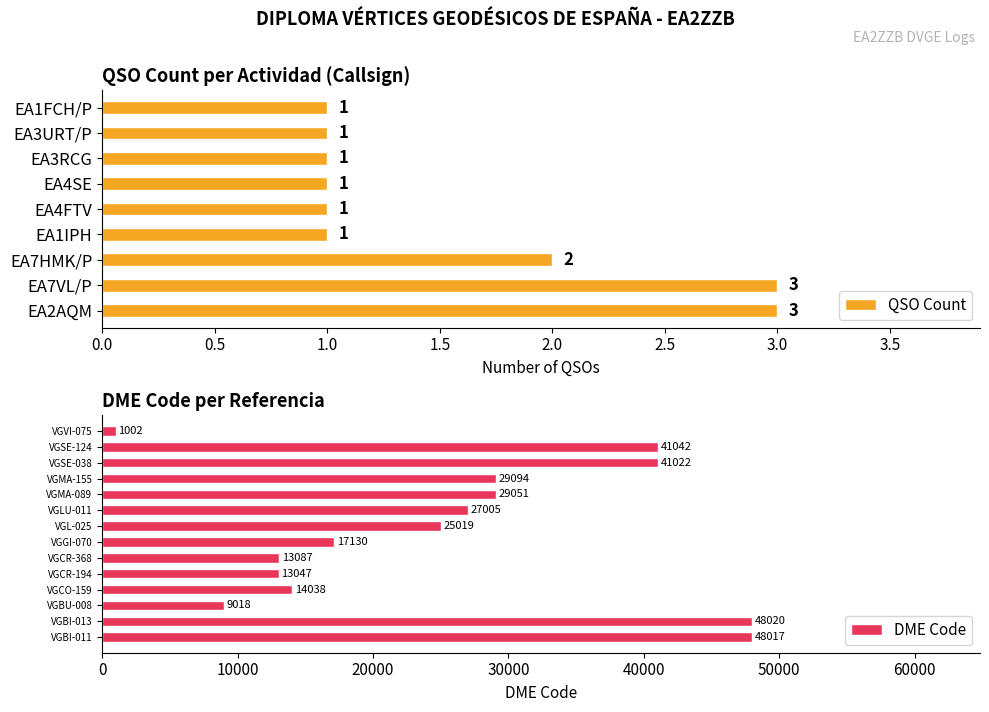

What is the approximate value of DME Code at VGCR-368?

13087